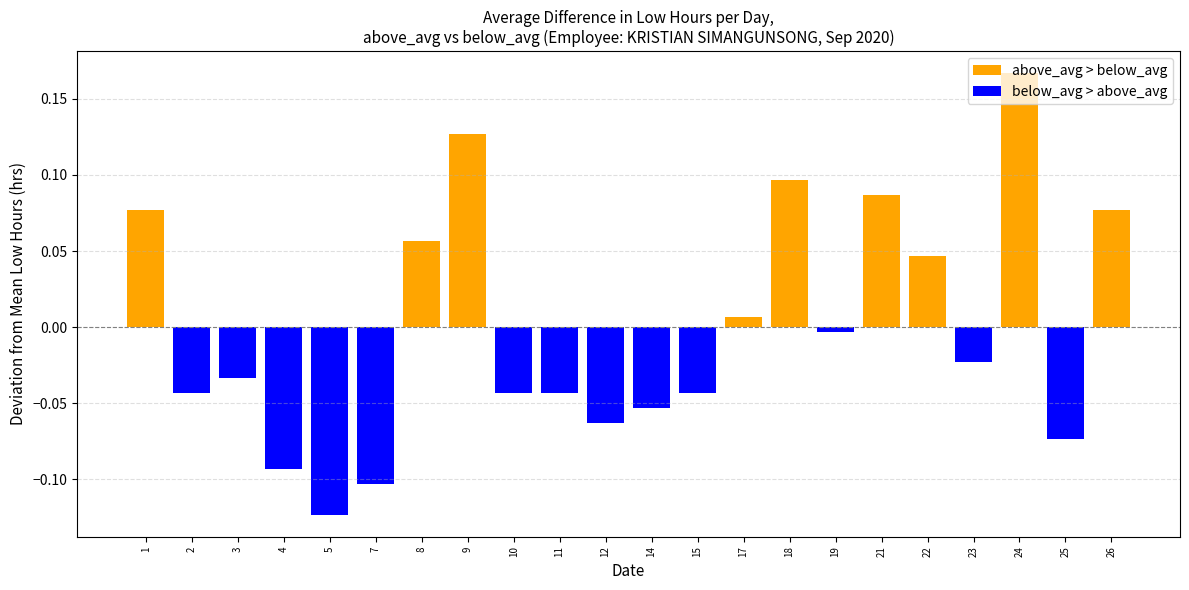

List the labels in order of below_avg > above_avg value, smallest first.

5, 7, 4, 25, 12, 14, 2, 10, 11, 15, 3, 23, 19, 1, 8, 9, 17, 18, 21, 22, 24, 26